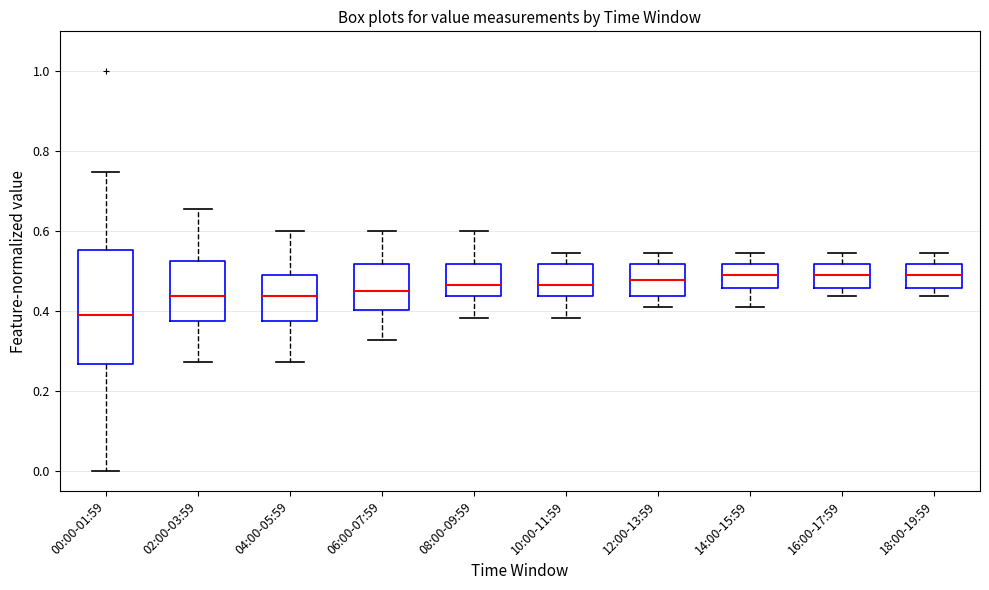

Reading left to right, transcribe this box plot: for each box, give where its median line is, the range the box spans, and where its two whiskers end, as read against the y-axis. The values are not printed on the chart, so give them approximately, as read against the axis.

00:00-01:59: median 0.40, box 0.26 to 0.56, whiskers 0.00 to 0.74
02:00-03:59: median 0.44, box 0.38 to 0.52, whiskers 0.28 to 0.66
04:00-05:59: median 0.44, box 0.38 to 0.50, whiskers 0.28 to 0.60
06:00-07:59: median 0.46, box 0.40 to 0.52, whiskers 0.32 to 0.60
08:00-09:59: median 0.46, box 0.44 to 0.52, whiskers 0.38 to 0.60
10:00-11:59: median 0.46, box 0.44 to 0.52, whiskers 0.38 to 0.54
12:00-13:59: median 0.48, box 0.44 to 0.52, whiskers 0.40 to 0.54
14:00-15:59: median 0.50, box 0.46 to 0.52, whiskers 0.40 to 0.54
16:00-17:59: median 0.50, box 0.46 to 0.52, whiskers 0.44 to 0.54
18:00-19:59: median 0.50, box 0.46 to 0.52, whiskers 0.44 to 0.54